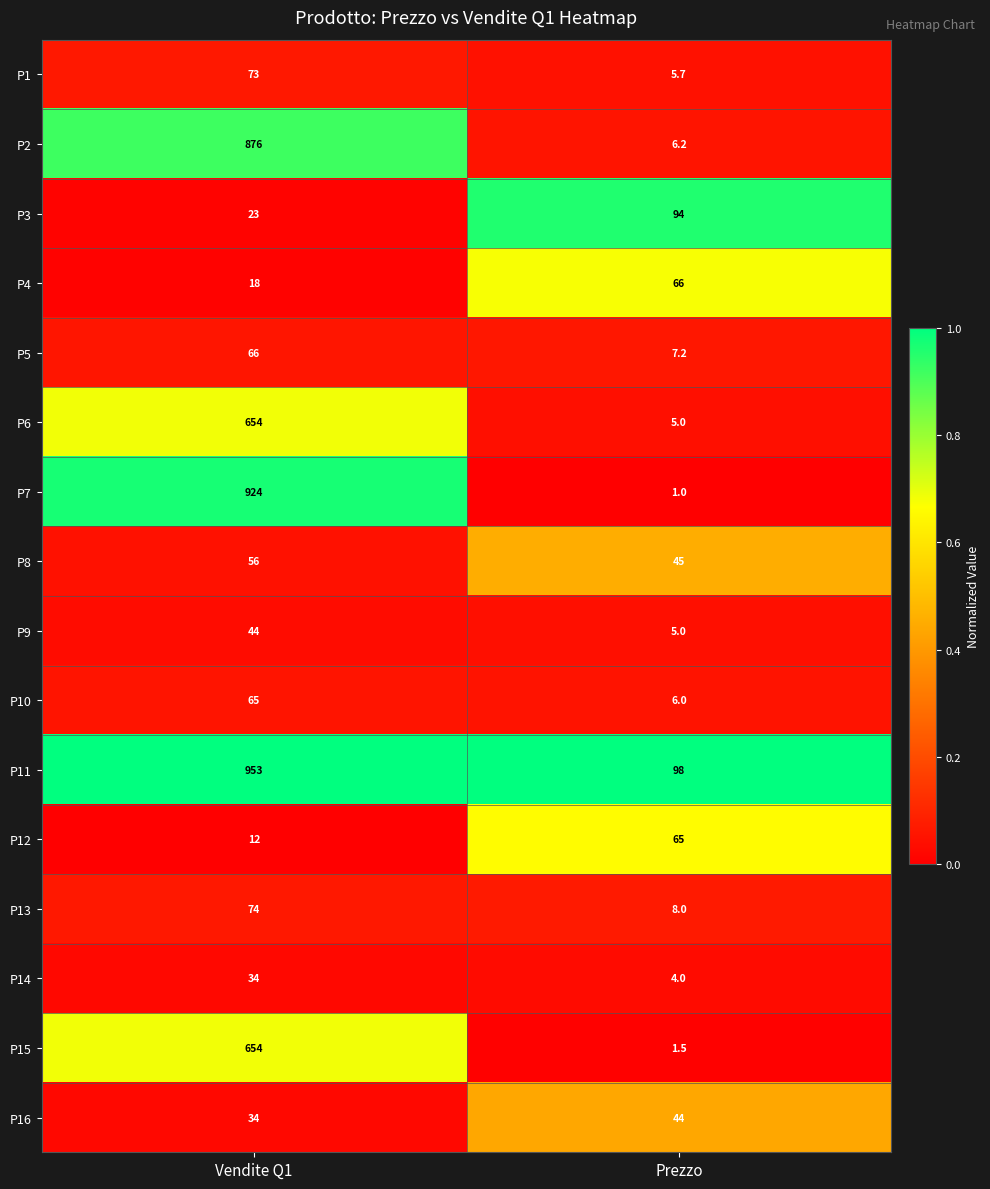

What is the spread (max minus min) of values at Vendite Q1?

941.0